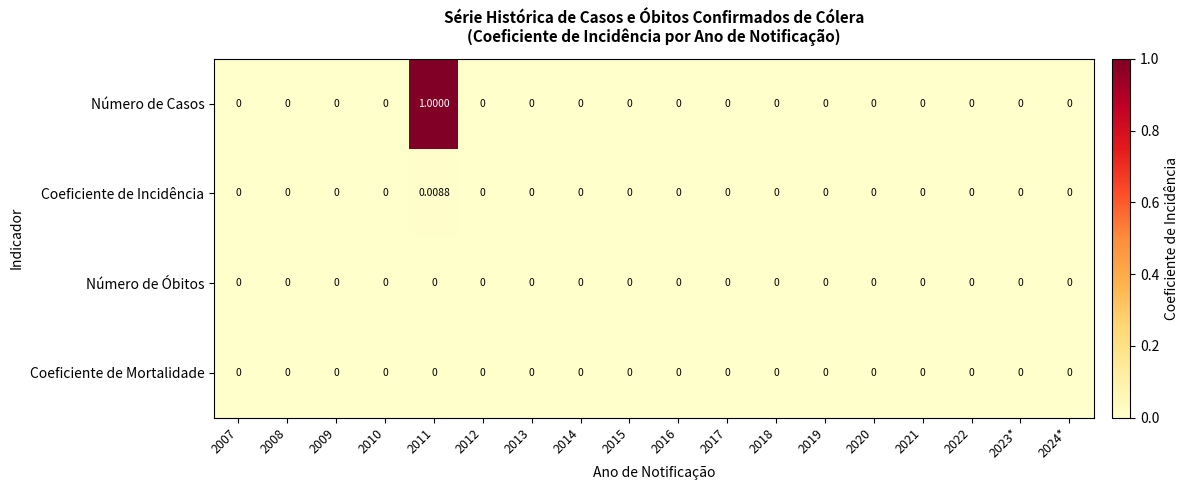

Count the number of categories in the chart.

18